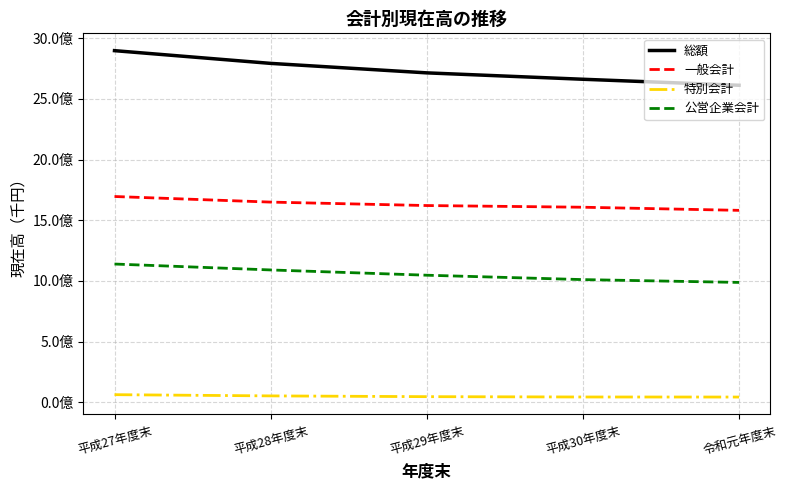

Where does the 公営企業会計 series first go above 1047117604?

平成27年度末